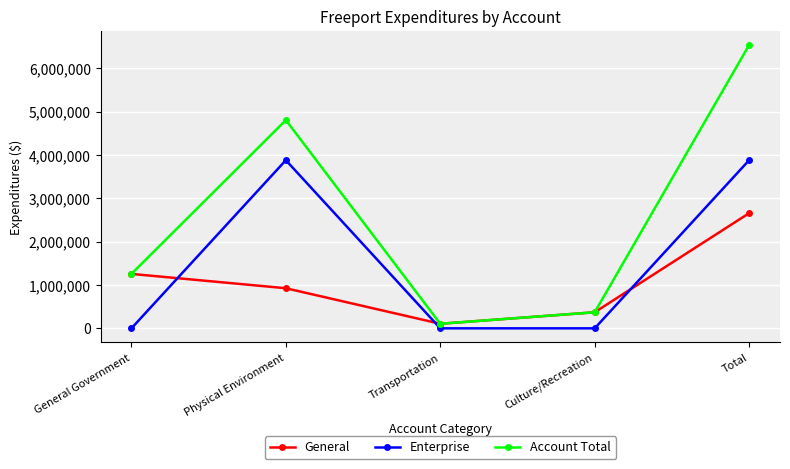

What is the average value of the Enterprise series?

1551908